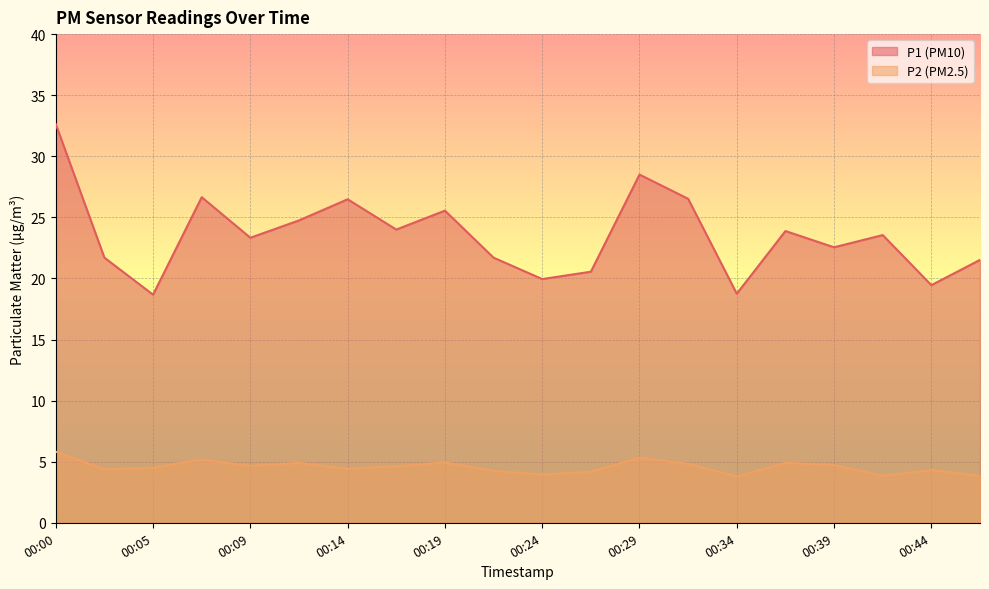

True or false: P1 has more than 2 interior local peaks.

True